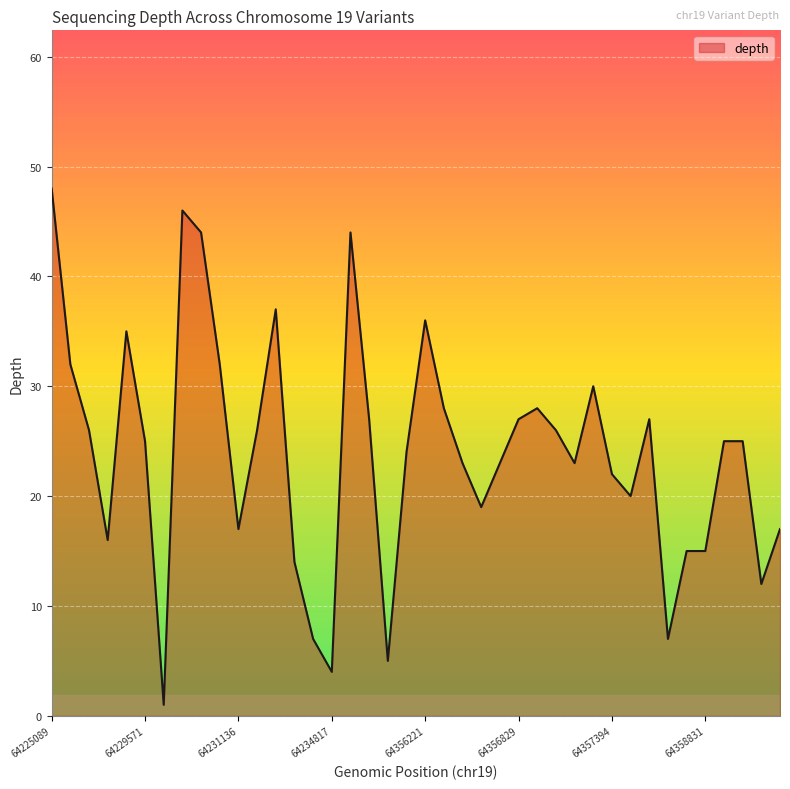

What is the maximum value shown in the chart?

48